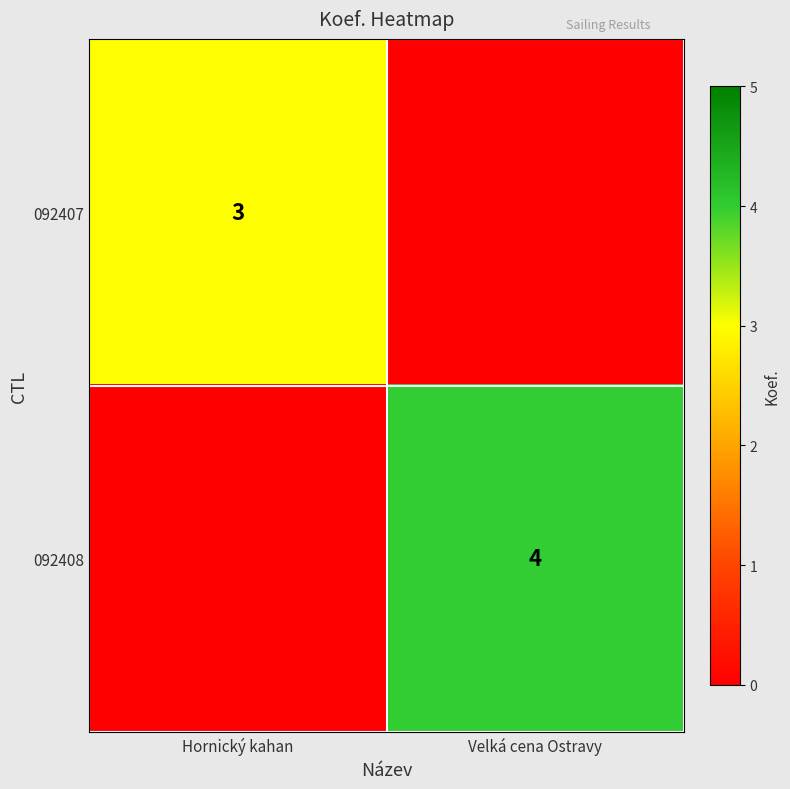

The value of 092408 at Velká cena Ostravy is 7. True or false?

False